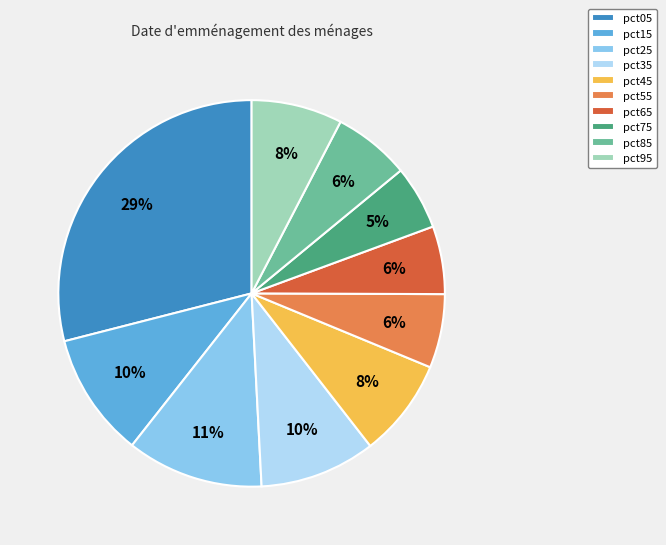

Which category has the biggest portion of the pie?

pct05